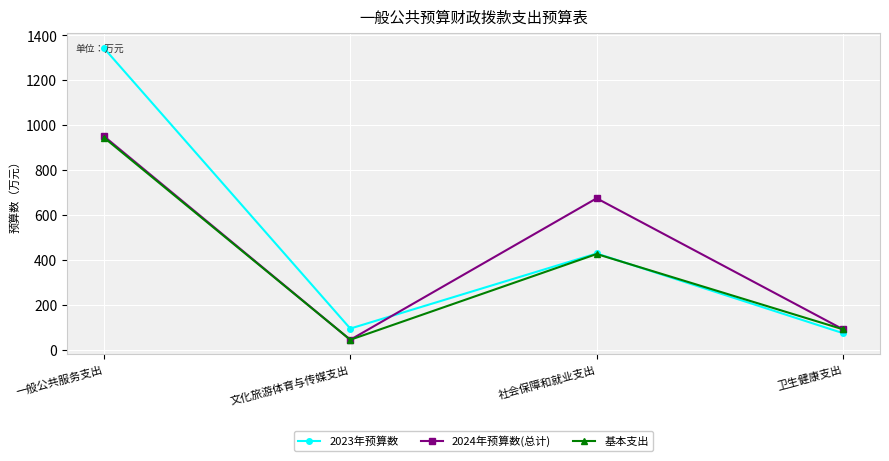

What is the difference between the highest and lowest values at 社会保障和就业支出?

248.1